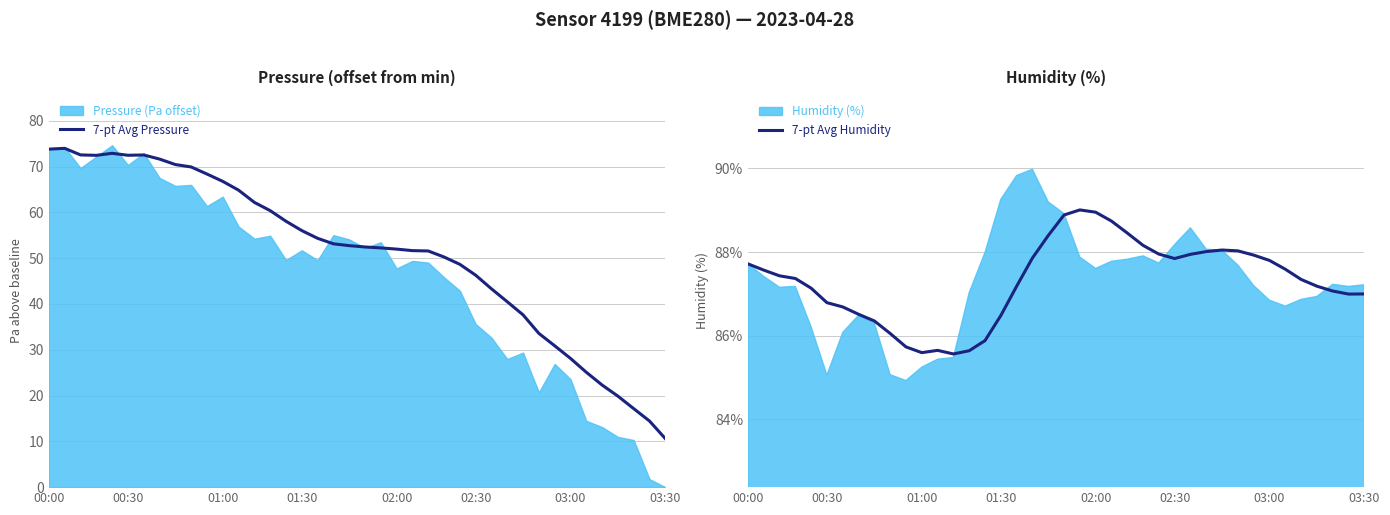

At which label does 7-pt Avg Pressure reach its minimum?

03:30